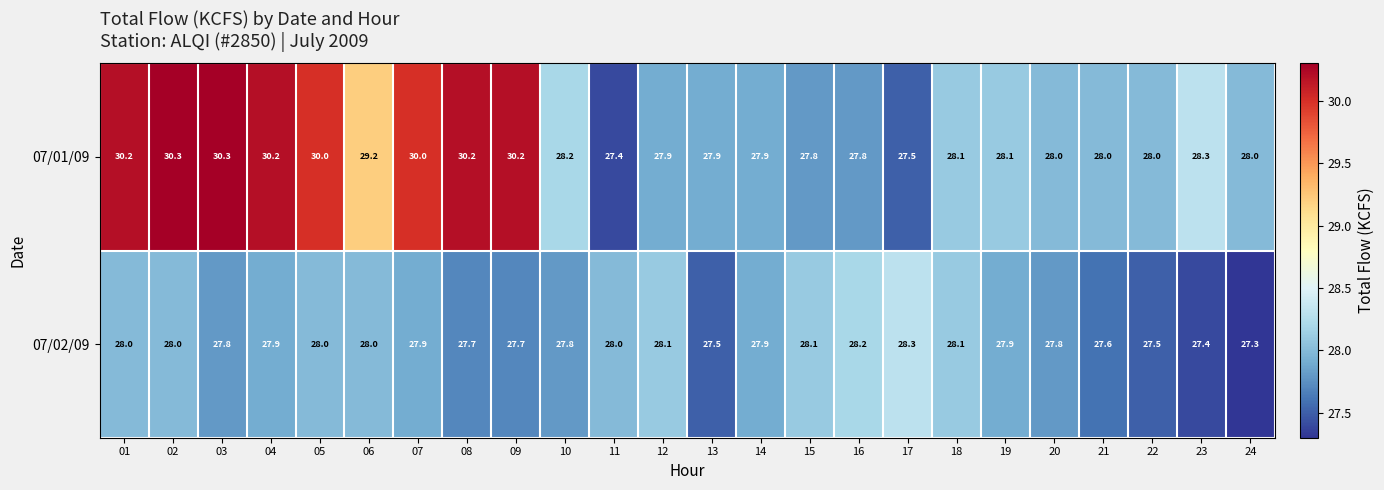

Between 04 and 13, which series saw the biggest shift?

07/01/09